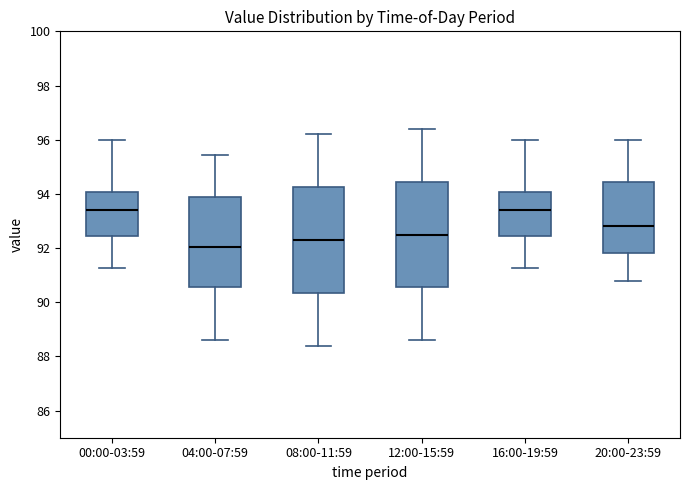

Reading left to right, transcribe this box plot: for each box, give where its median line is, the range the box spans, and where its two whiskers end, as read against the y-axis. The values are not printed on the chart, so give them approximately, as read against the axis.

00:00-03:59: median 93.4, box 92.4 to 94.0, whiskers 91.2 to 96.0
04:00-07:59: median 92.0, box 90.6 to 94.0, whiskers 88.6 to 95.4
08:00-11:59: median 92.4, box 90.4 to 94.2, whiskers 88.4 to 96.2
12:00-15:59: median 92.6, box 90.6 to 94.4, whiskers 88.6 to 96.4
16:00-19:59: median 93.4, box 92.4 to 94.0, whiskers 91.2 to 96.0
20:00-23:59: median 92.8, box 91.8 to 94.4, whiskers 90.8 to 96.0